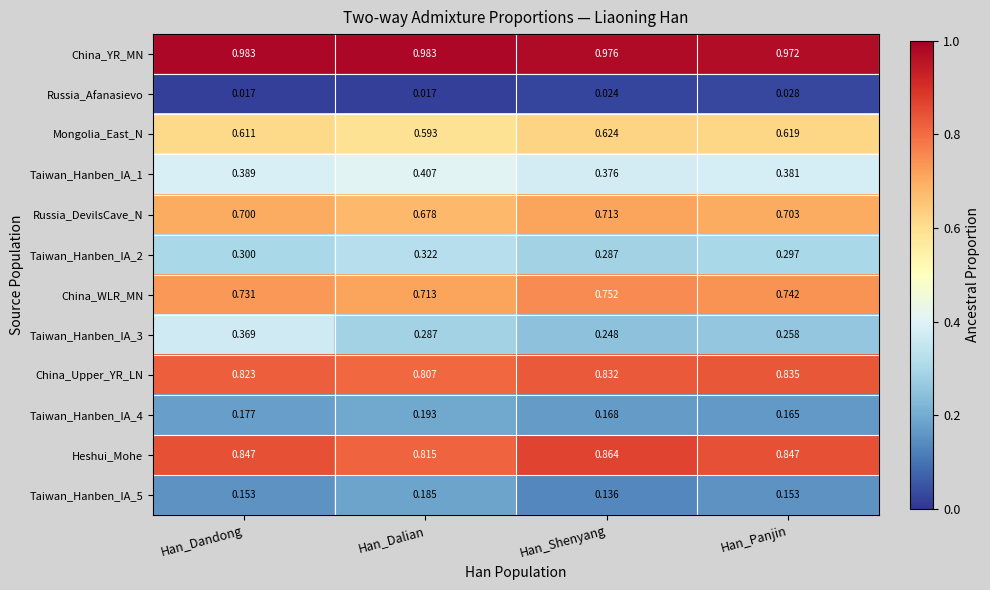

Rank the series by their maximum value, from lowest to highest.

Russia_Afanasievo, Taiwan_Hanben_IA_5, Taiwan_Hanben_IA_4, Taiwan_Hanben_IA_2, Taiwan_Hanben_IA_3, Taiwan_Hanben_IA_1, Mongolia_East_N, Russia_DevilsCave_N, China_WLR_MN, China_Upper_YR_LN, Heshui_Mohe, China_YR_MN